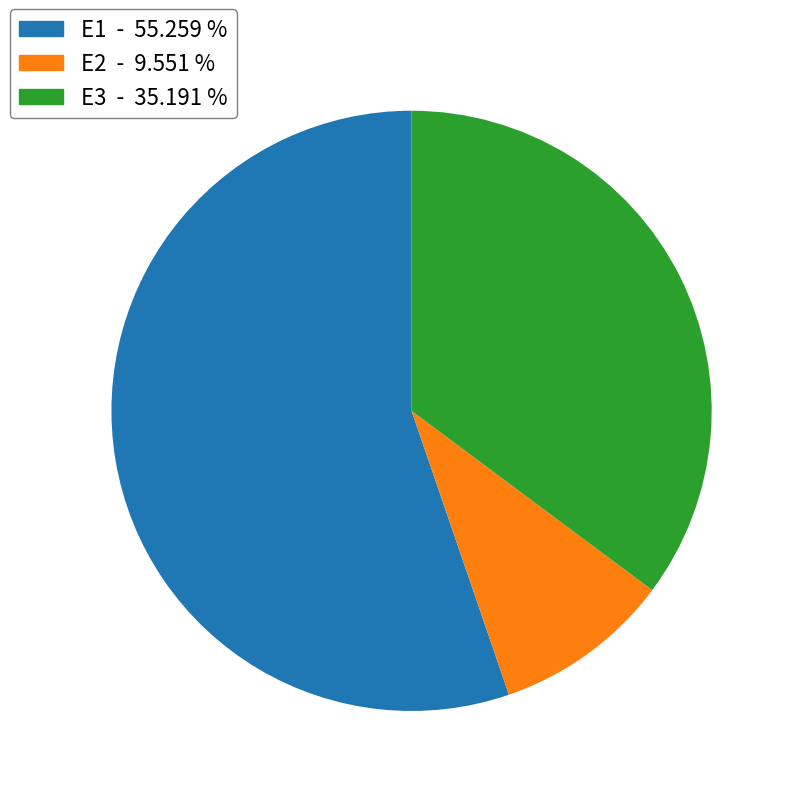

Do E2 and E3 together represent more than half of the pie?

No